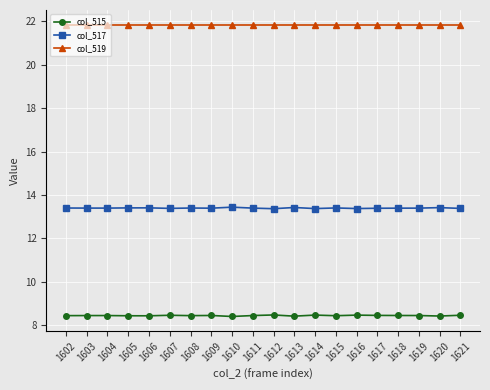

What is the minimum value for col_517?

13.4